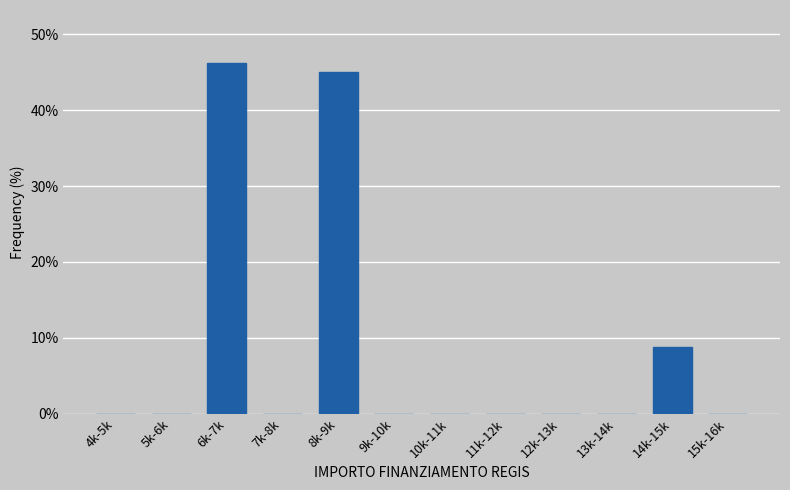

Between 8k-9k and 14k-15k, which is larger?

8k-9k